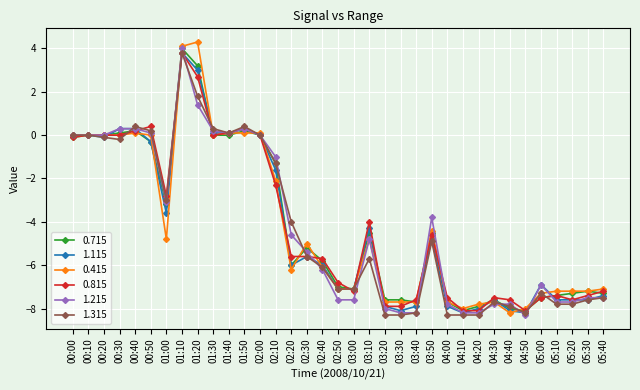

After their last crossing, which series has the higher values: 0.715 or 0.415?

0.415